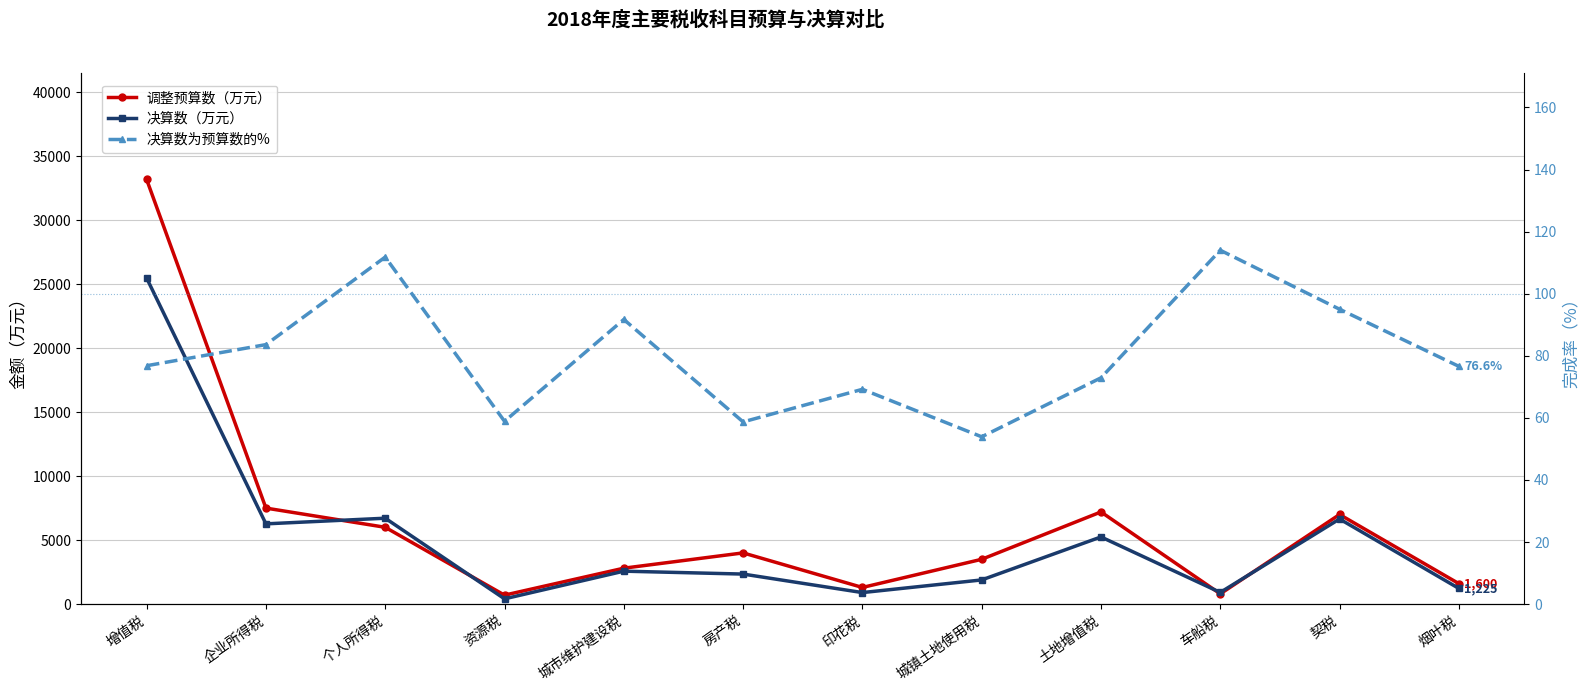

Between 城市维护建设税 and 个人所得税, which is larger?

个人所得税